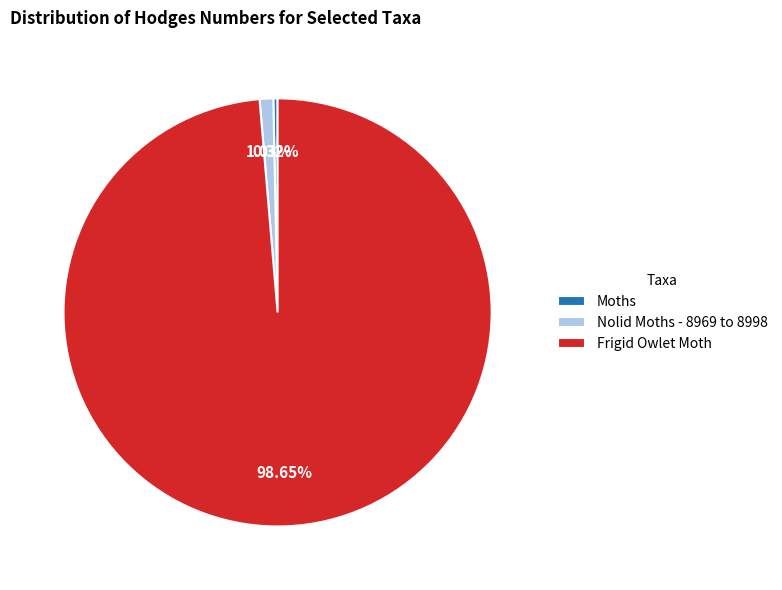

The Frigid Owlet Moth slice represents 99% of the pie. True or false?

True